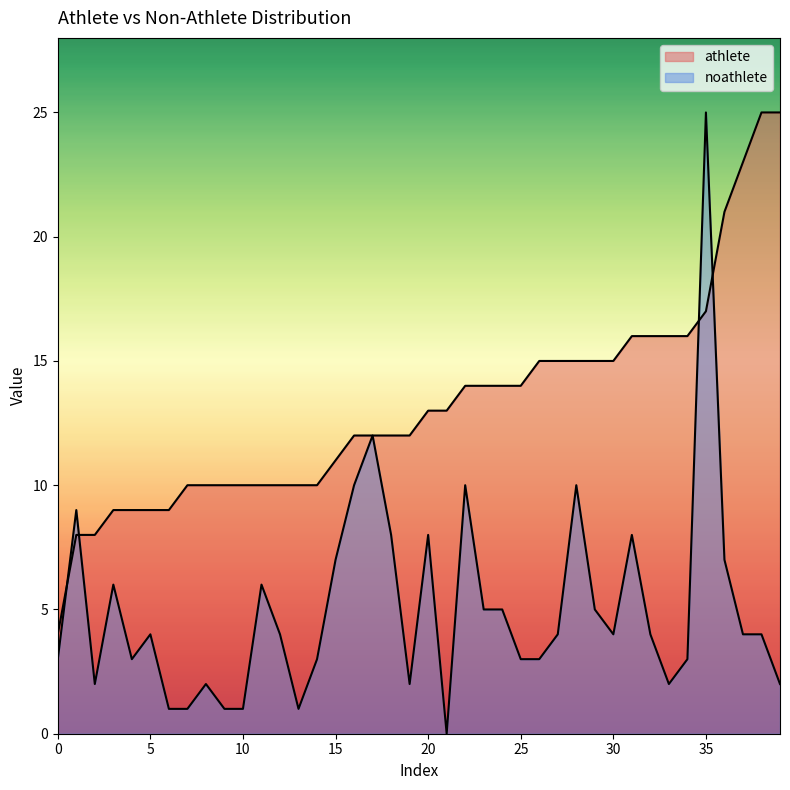

Which series has the largest total across all categories?

athlete